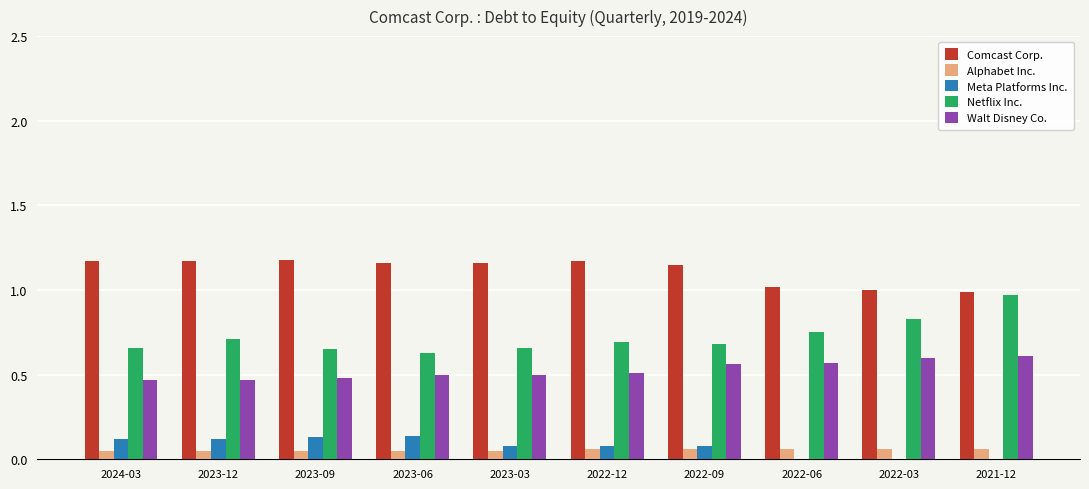

What is the total value across all series at 2023-06?

2.5